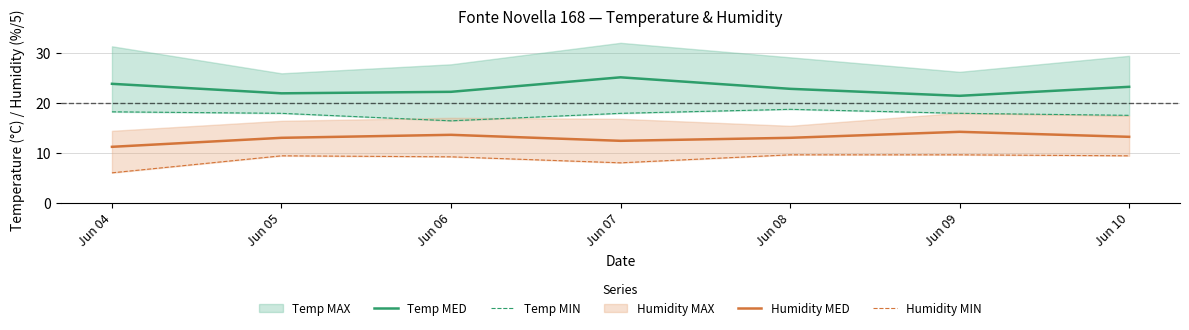

At which category does Temp MIN reach its first local valley?

Jun 06